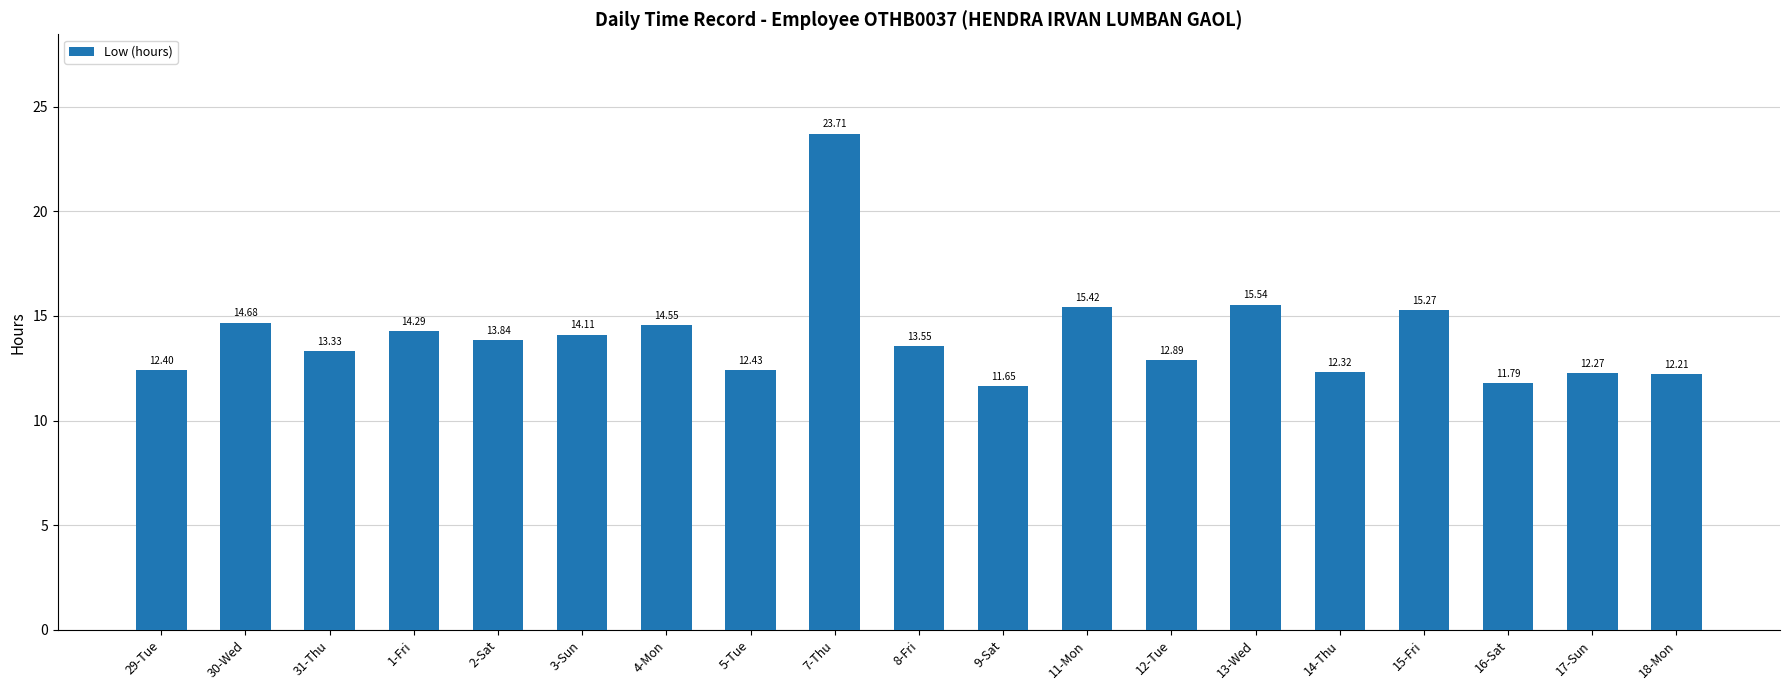

Are the bars horizontal?

No